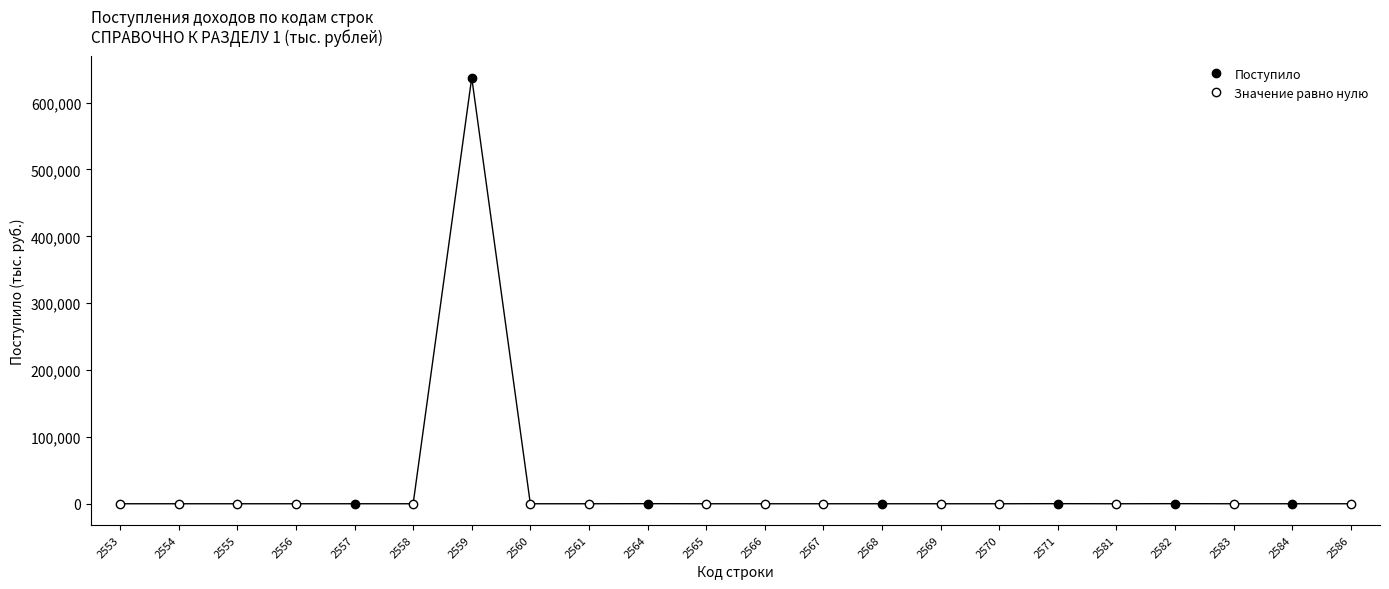

Reading left to right, what are all the values shown in this chart?

2553=0	2554=0	2555=0	2556=0	2557=10	2558=0	2559=637294	2560=0	2561=0	2564=134	2565=0	2566=0	2567=0	2568=7	2569=0	2570=0	2571=133	2581=0	2582=134	2583=0	2584=8	2586=0